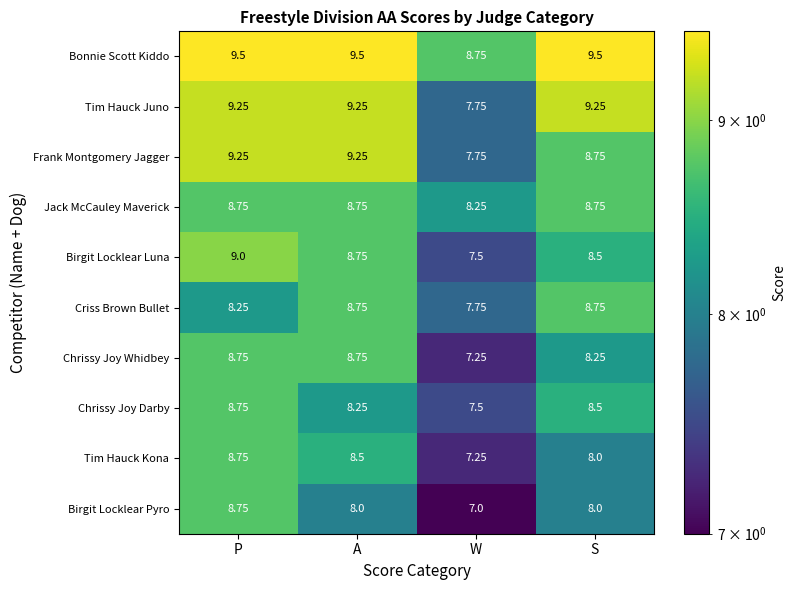

Which series has the largest range (max minus min)?

Birgit Locklear Pyro